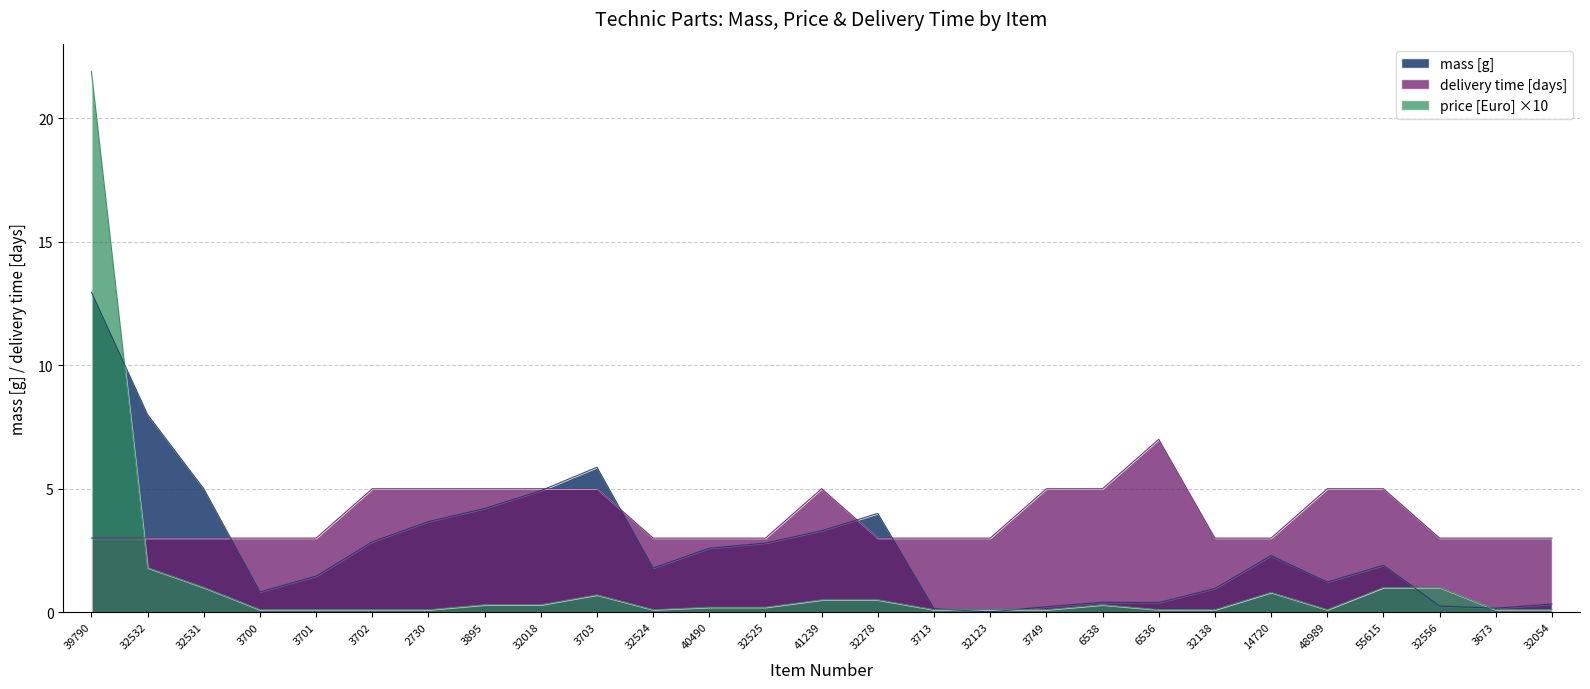

True or false: delivery time [days] has a value of 3.0 at 32532.

True